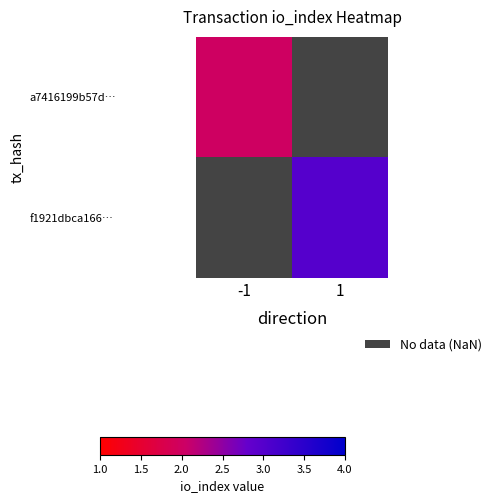

What is the approximate value of a7416199b57d… at -1?

2.0